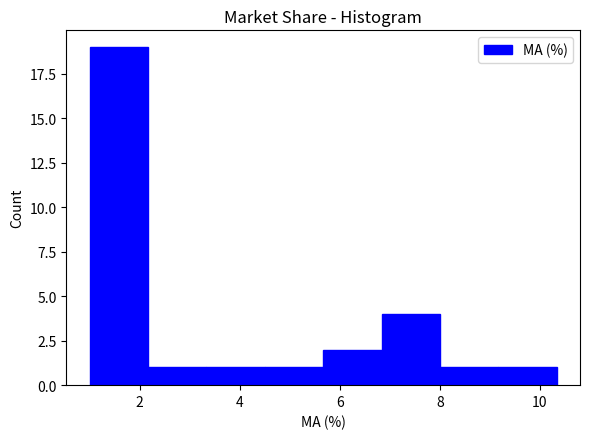

What is the height of the bar covering 3.4 to 4.6 on the x-axis? Neither the bar edges nor the heights are printed on the chart, so give them approximately, as read against the axes.

1